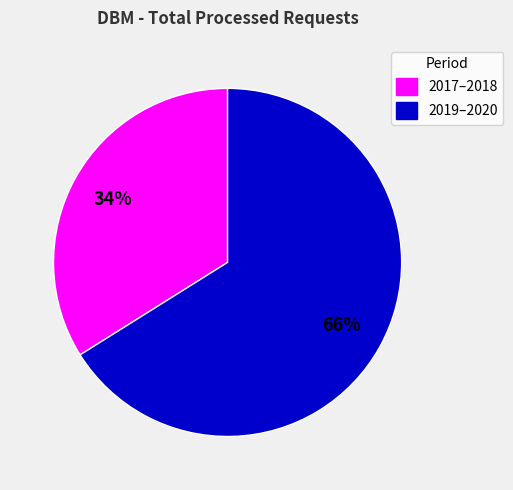

Combined, do 2017–2018 and 2019–2020 account for over 50%?

Yes